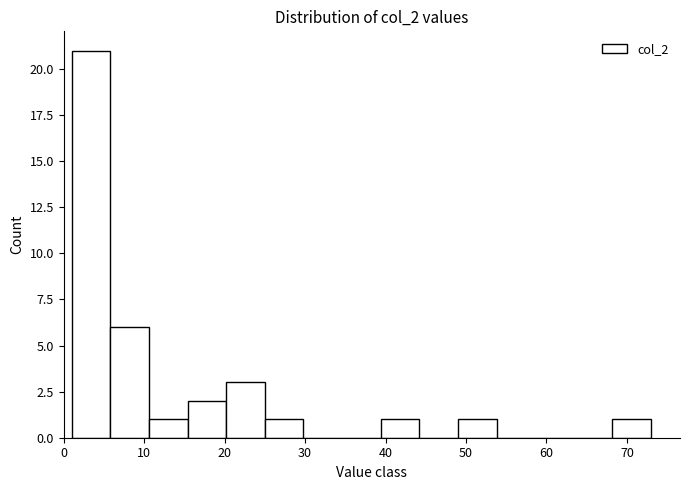

Which range on the x-axis has the tallest bar?

1.0 to 5.8